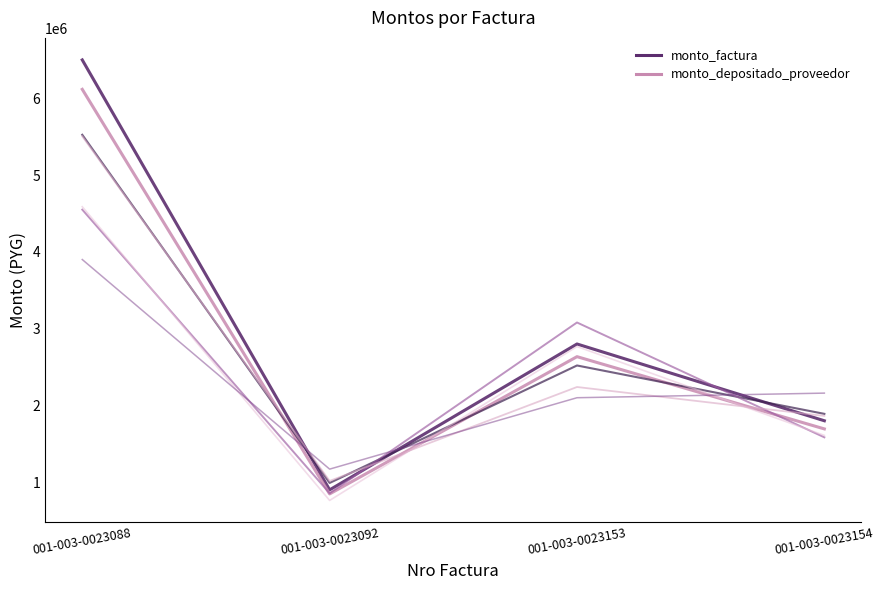

How many series are shown in this chart?

2